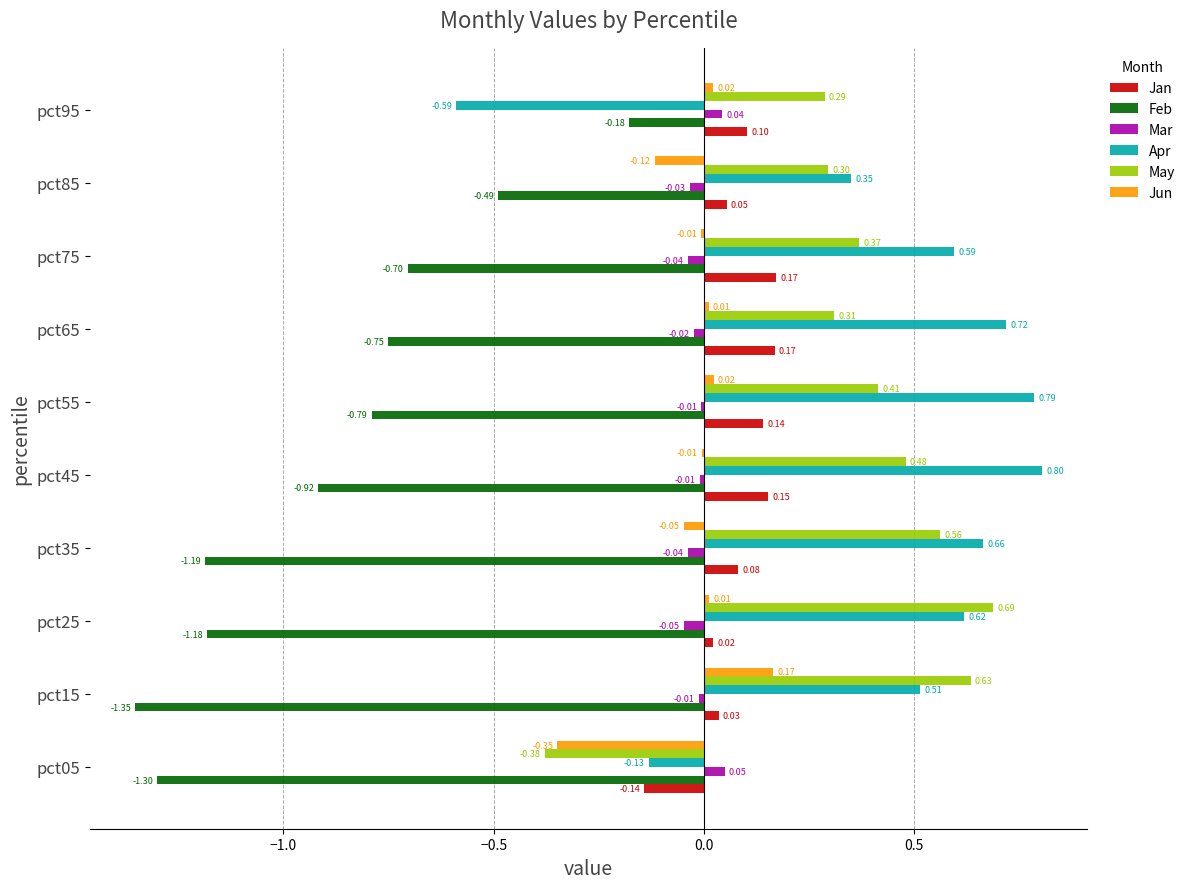

Which series changed the most between pct05 and pct15?

May